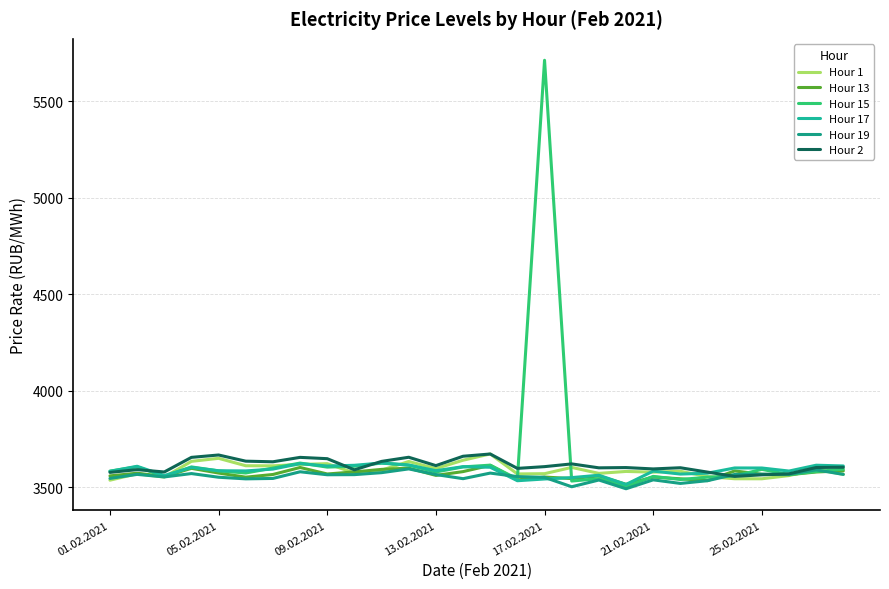

How many lines are shown in the chart?

6